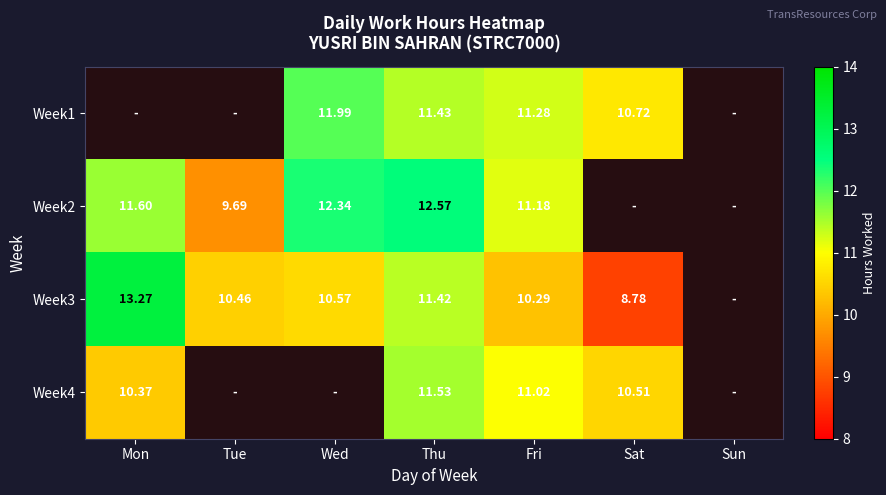

The value of Week1 at Fri is 11.3. True or false?

True